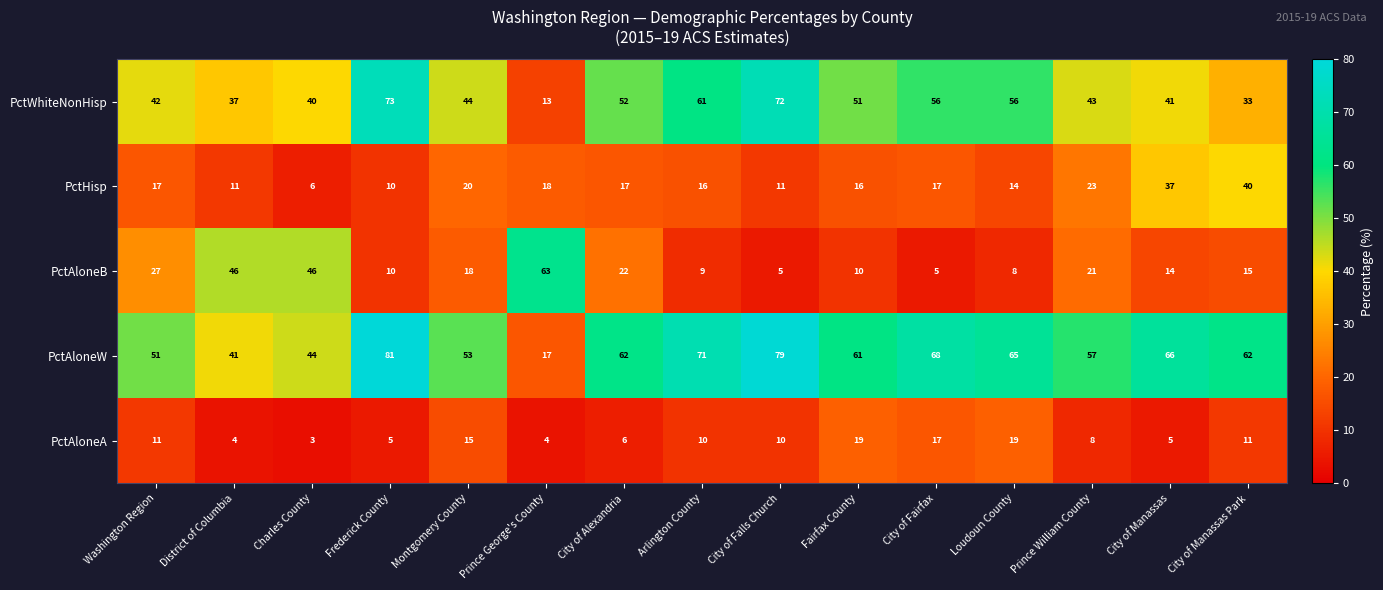

Which category has the highest value across all series?

Frederick County